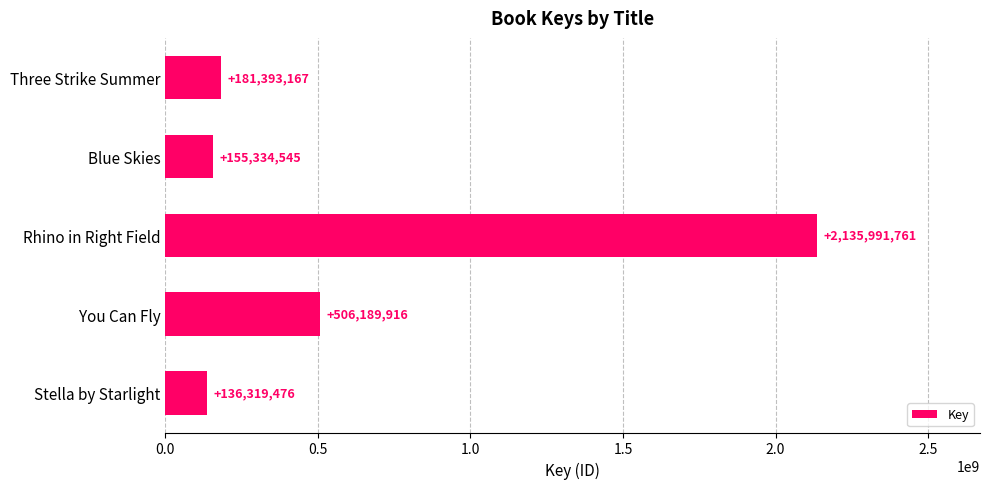

How many bars are there in total?

5